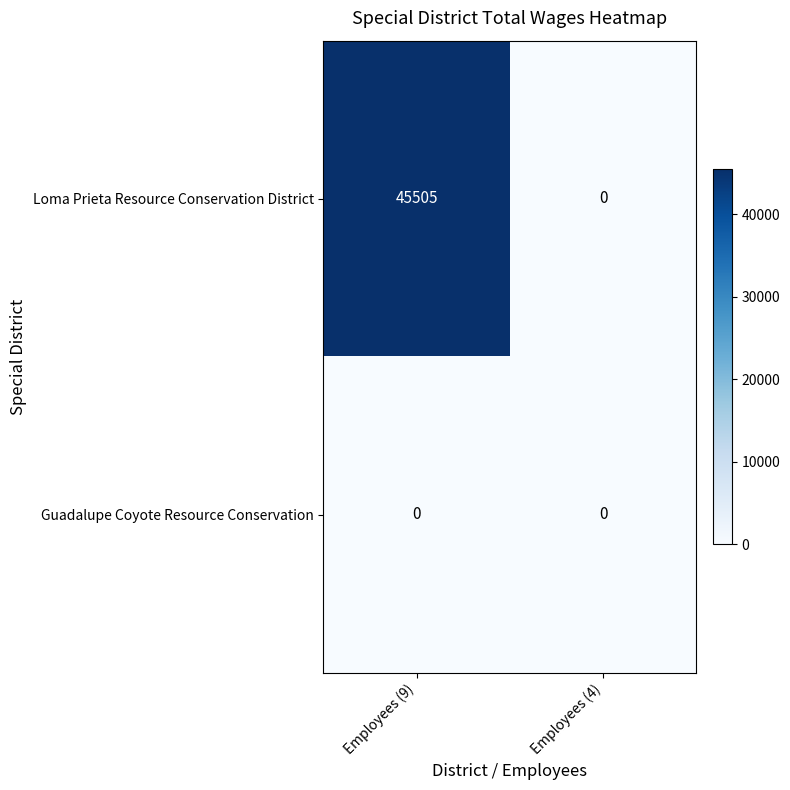

Which series has the widest spread of values?

Loma Prieta Resource Conservation District